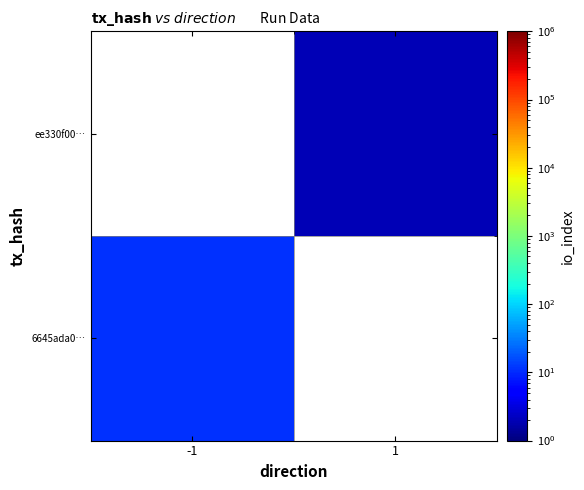

What is the maximum value shown in the chart?

11.0